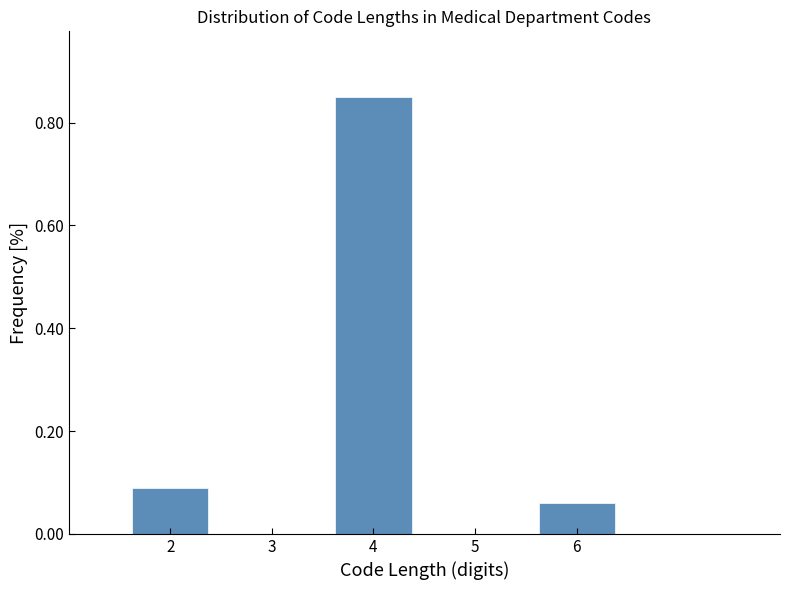

What is the height of the bar covering 5.5 to 6.5 on the x-axis? The values are not printed on the chart, so give them approximately, as read against the axis.

0.06